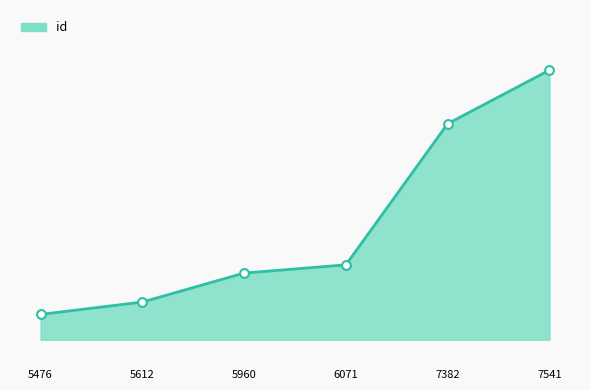

What is the ratio of the value at 5960 to the value at 7541?

0.7